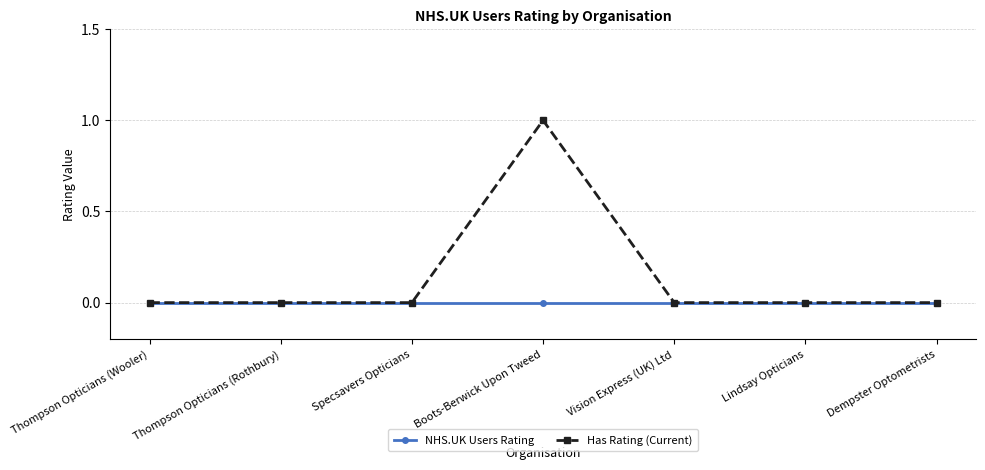

How many distinct data groups are displayed?

2